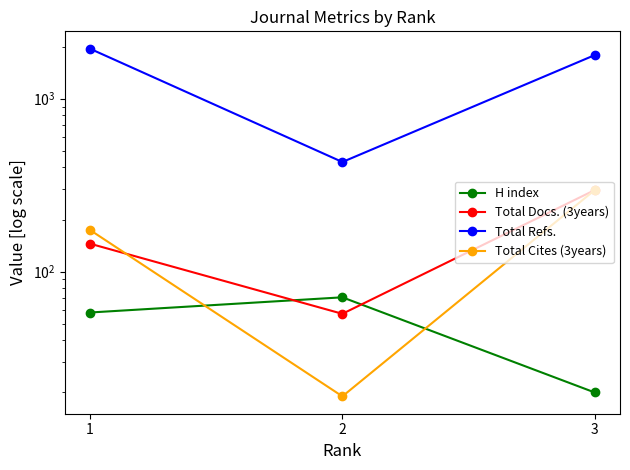

Which series changed the most between 2 and 3?

Total Refs.